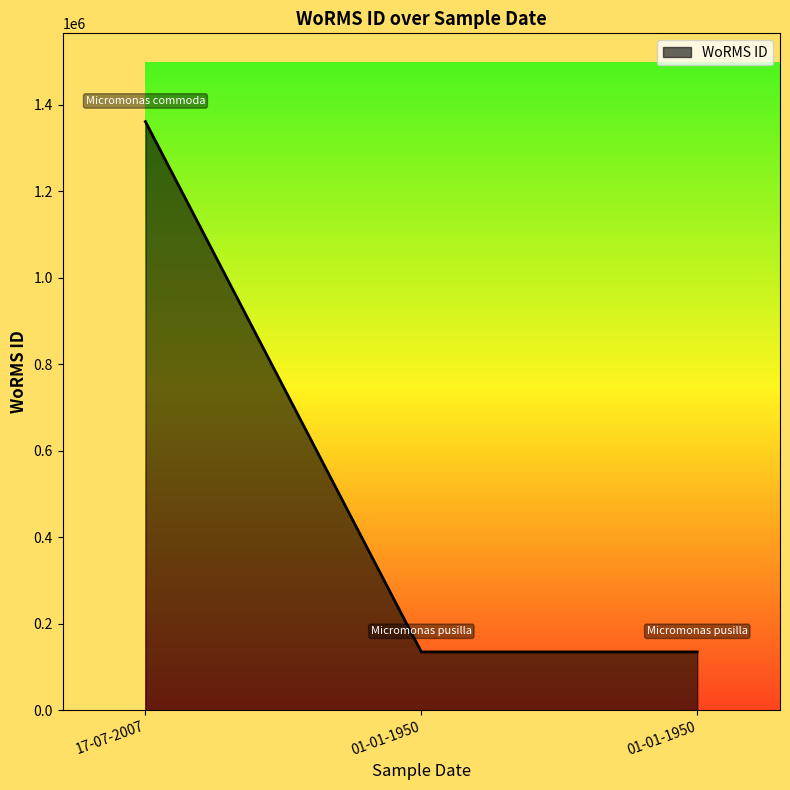

What is the maximum value shown in the chart?

1361174